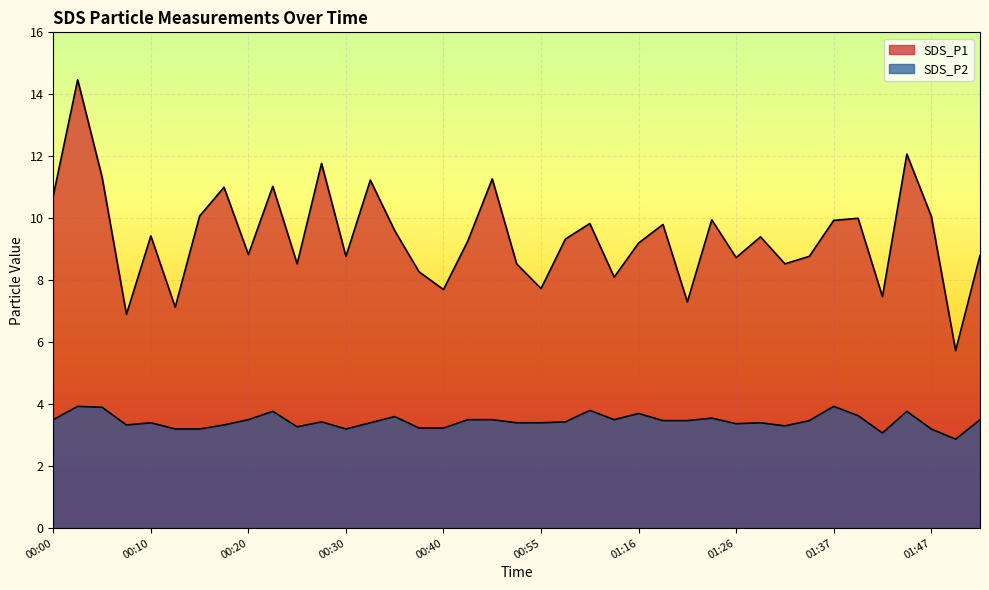

Where is the first local maximum for SDS_P2?

00:02